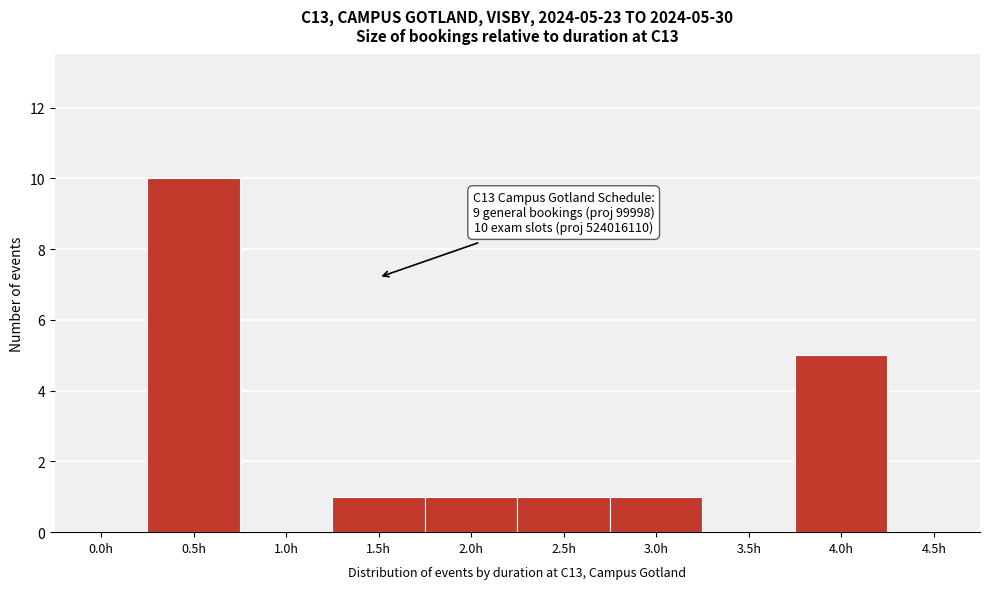

Reading right to left, what are all the values shown in this chart?

4.5h=0	4.0h=5	3.5h=0	3.0h=1	2.5h=1	2.0h=1	1.5h=1	1.0h=0	0.5h=10	0.0h=0